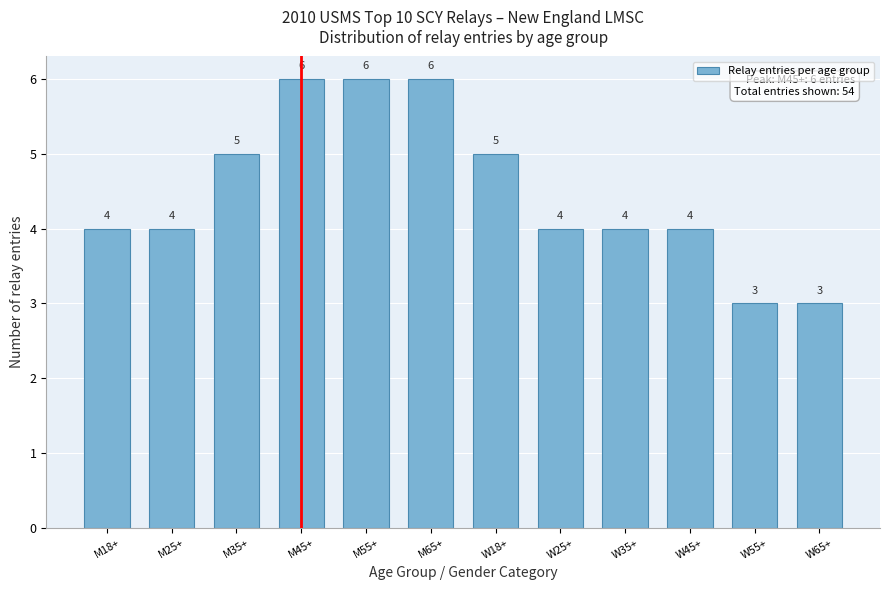

Reading left to right, extract all data points from this chart.

4	4	5	6	6	6	5	4	4	4	3	3